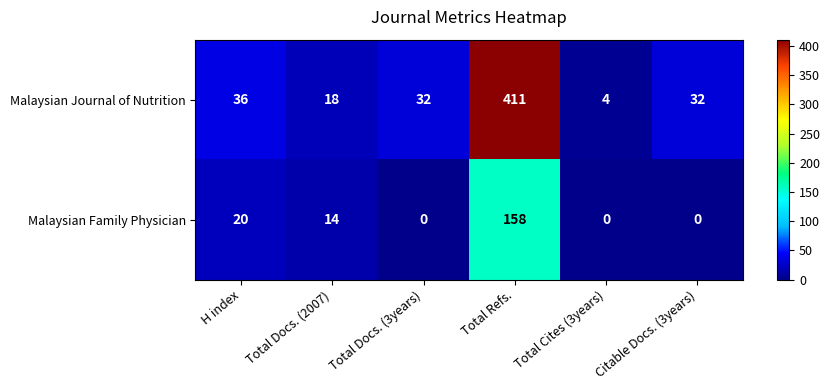

What is the total value across all series at Total Docs. (3years)?

32